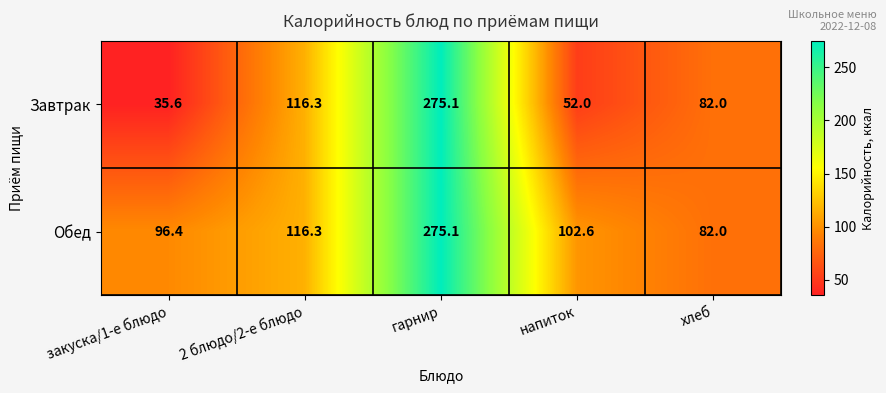

Reading right to left, what are all the values shown in this chart?

Завтрак: 82.0	52.0	275.1	116.3	35.6
Обед: 82.0	102.6	275.1	116.3	96.4